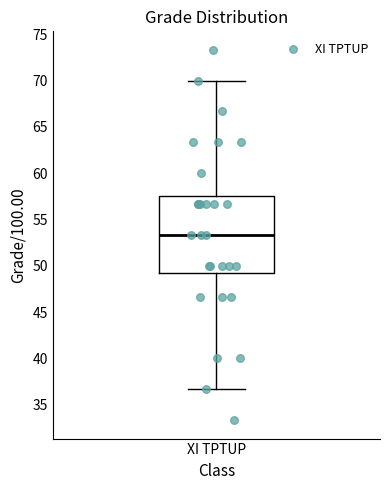

Read this box plot against the y-axis: the position of the median line, the range covered by the box, and the ends of both whiskers. The values are not printed on the chart, so give them approximately, as read against the axis.

median 53.5, box 49.0 to 57.5, whiskers 36.5 to 70.0